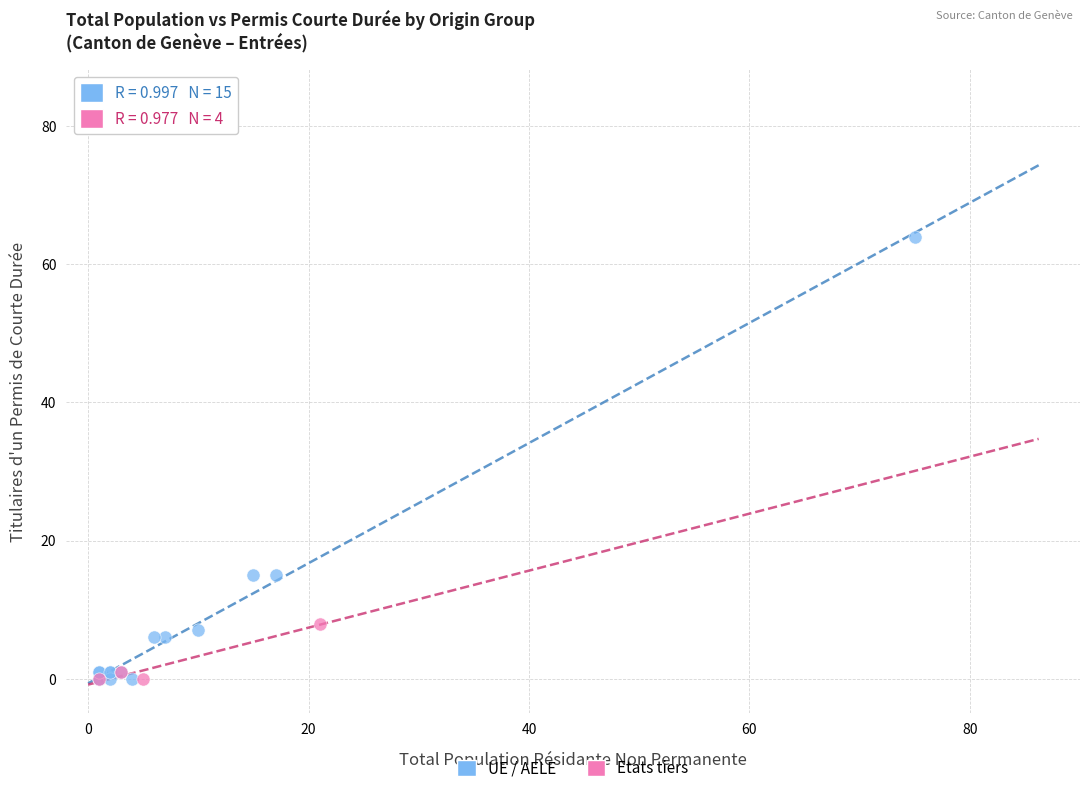

Which series has the largest Y range (max minus min)?

UE / AELE